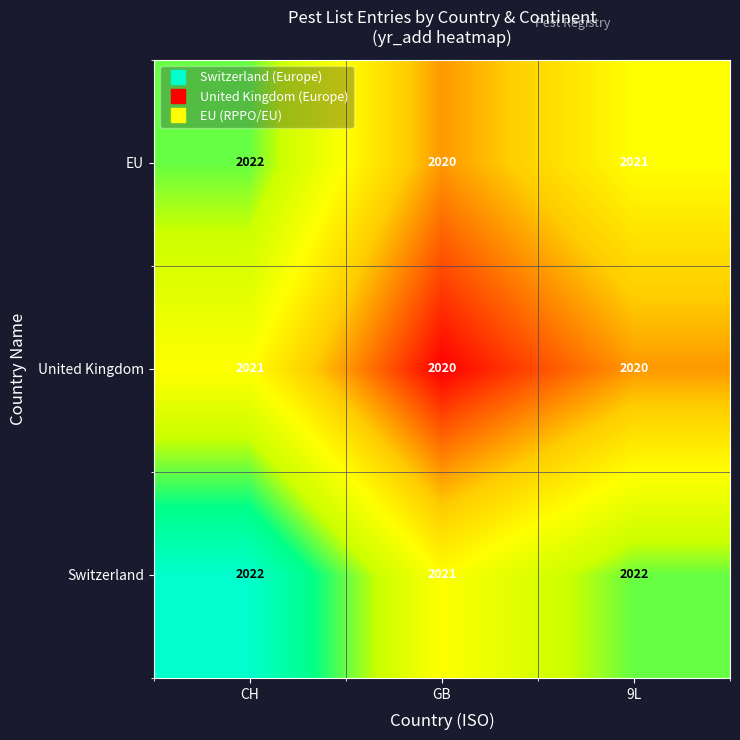

Reading left to right, what are all the values shown in this chart?

EU: CH=2022	GB=2020	9L=2021
United Kingdom: CH=2021	GB=2020	9L=2020
Switzerland: CH=2022	GB=2021	9L=2022